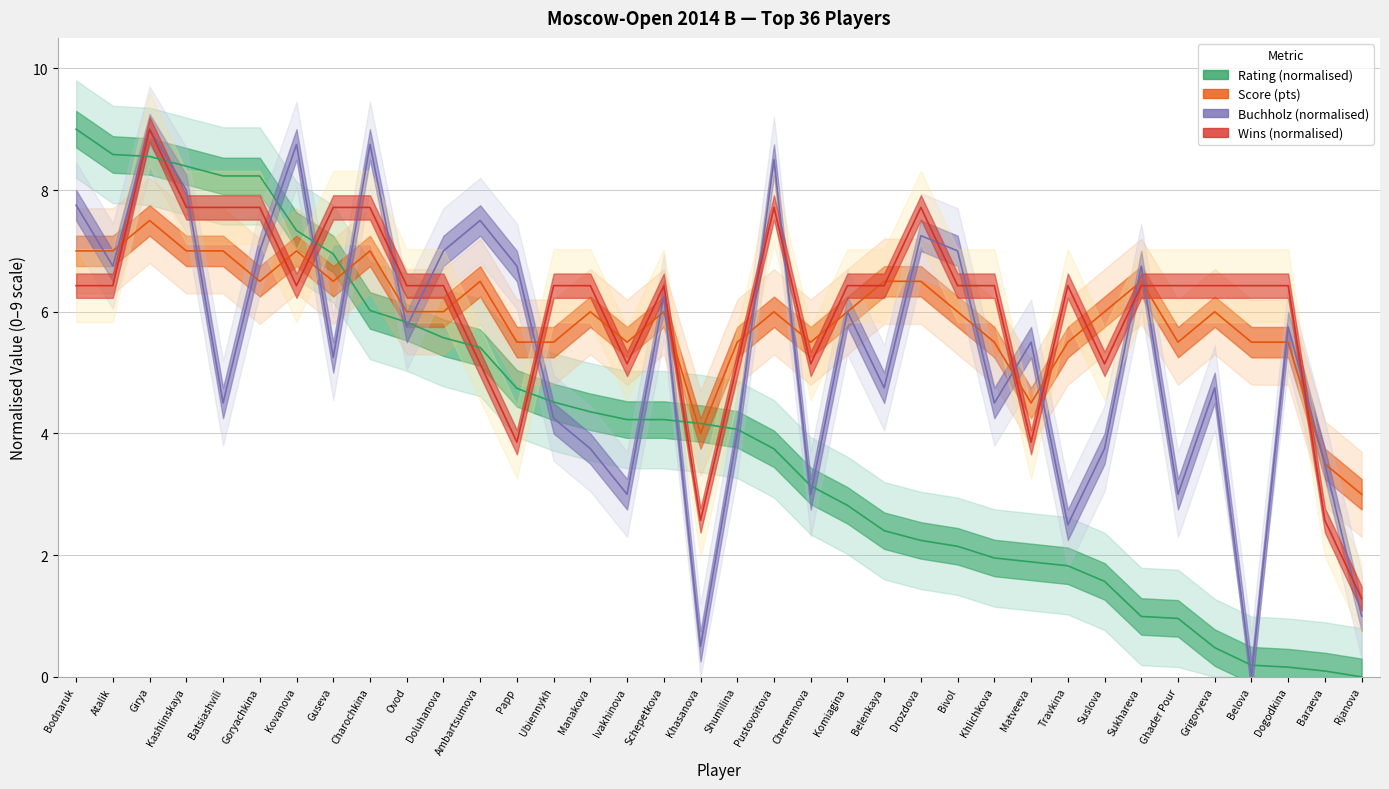

Rank the series by their maximum value, from highest to lowest.

Rating, Buchholz, Wins, Score